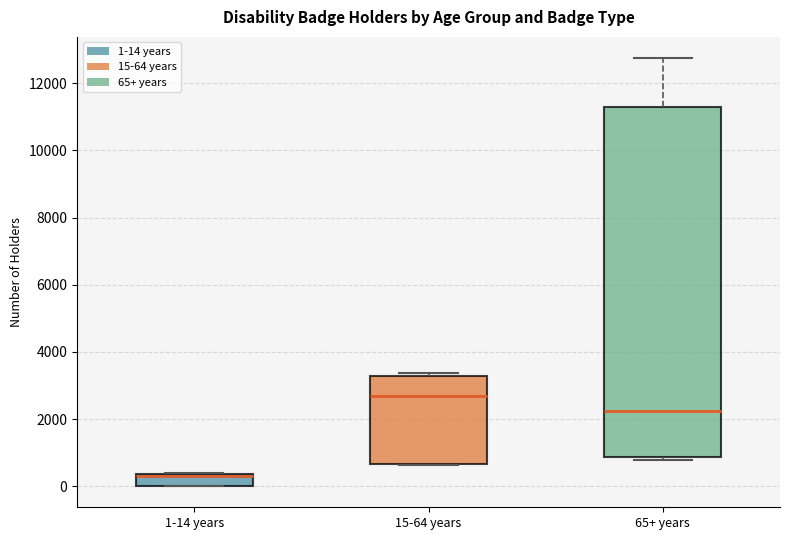

Reading left to right, read every box against the y-axis: the position of its median line, the range the box covers, and the ends of its whiskers. The values are not printed on the chart, so give them approximately, as read against the axis.

1-14 years: median 400 (drawn on the box's upper edge), box 0 to 400, whiskers 0 to 400
15-64 years: median 2600, box 600 to 3200, whiskers 600 to 3400
65+ years: median 2200, box 800 to 11200, whiskers 800 (just below the box's lower edge) to 12800